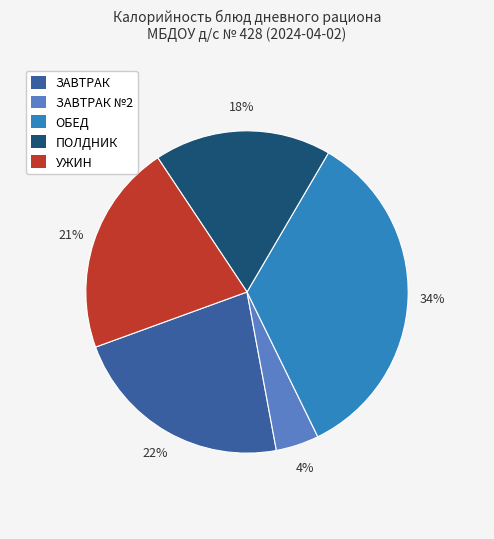

Is there a majority slice in this chart?

No